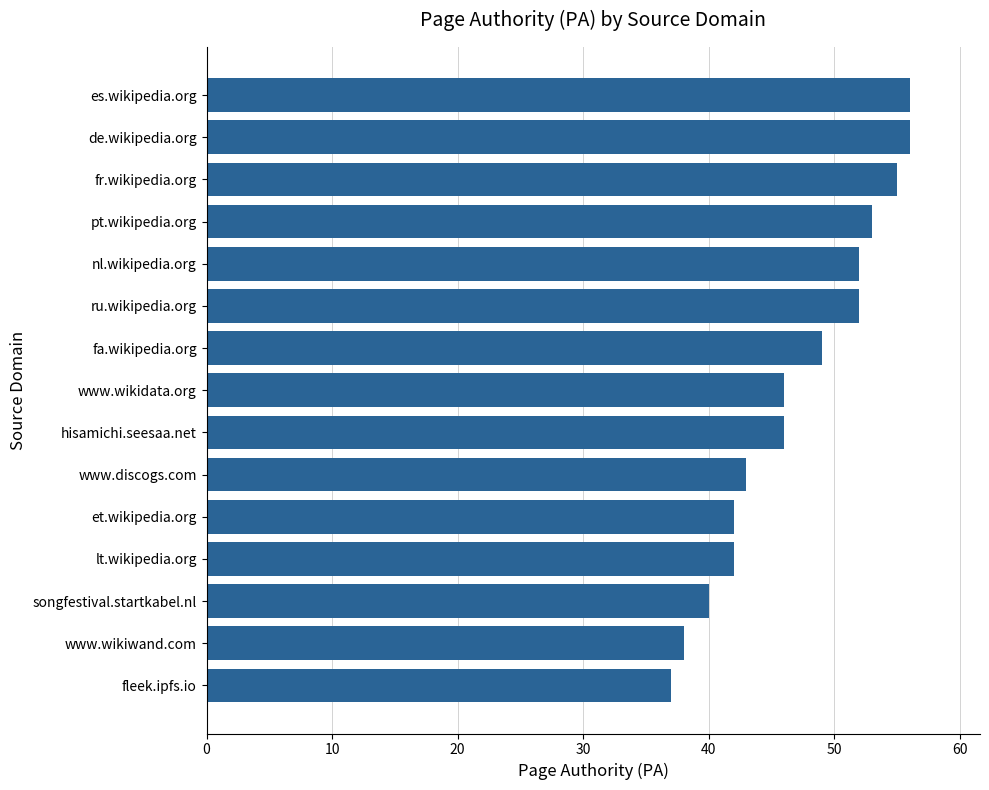

Count the number of categories in the chart.

15